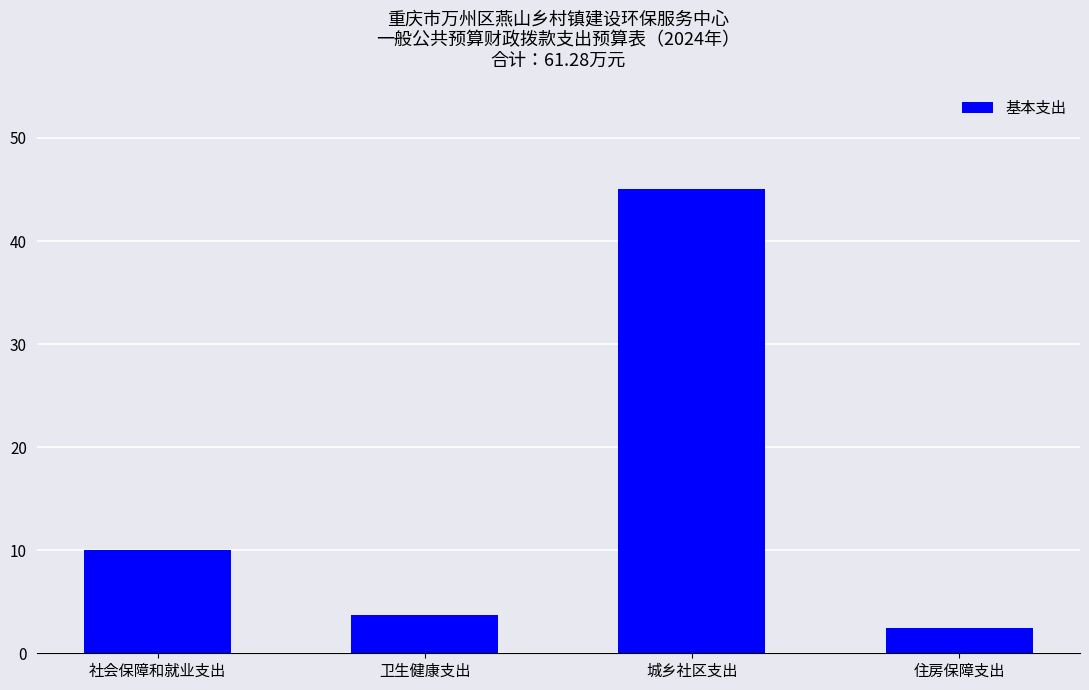

How many bars are there in total?

4